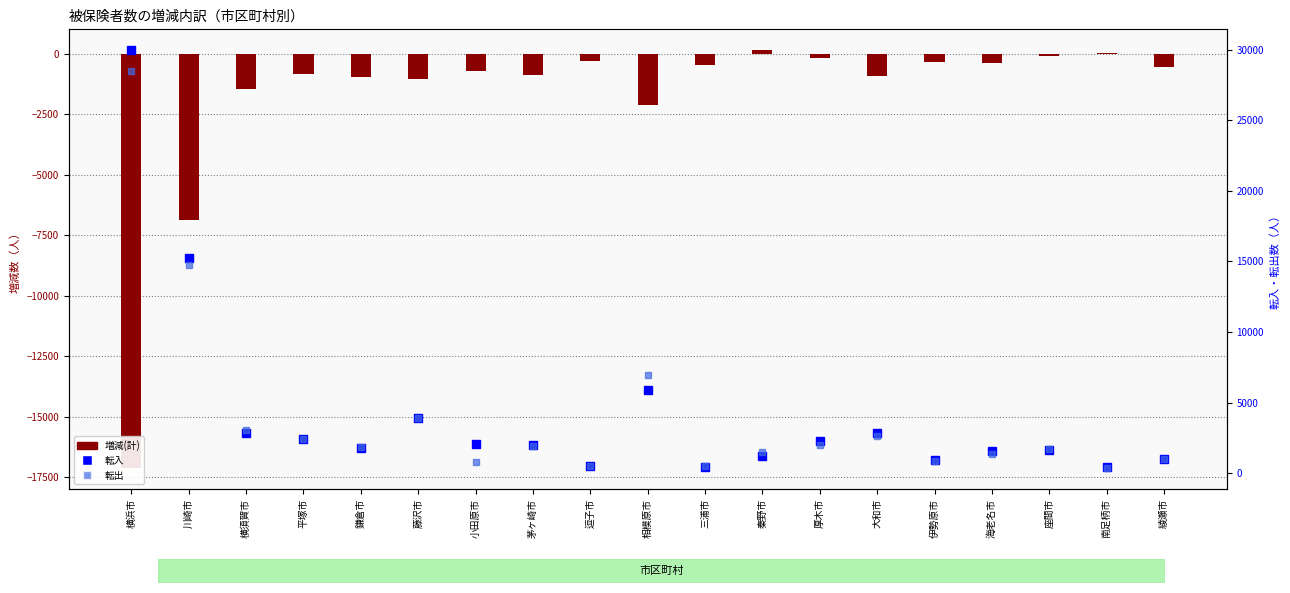

What is the minimum value shown in the chart?

-17124